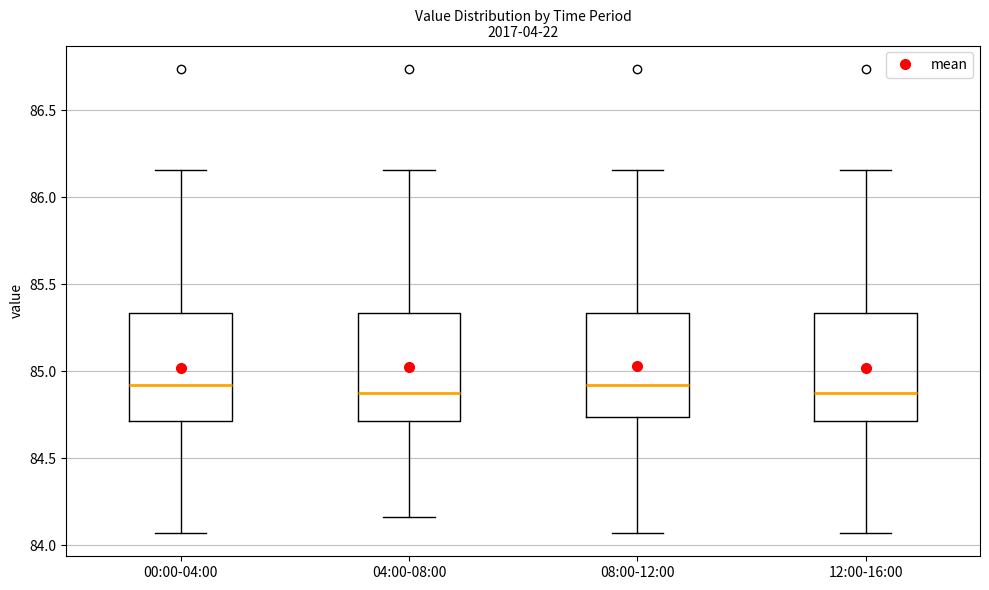

Reading left to right, transcribe this box plot: for each box, give where its median line is, the range the box spans, and where its two whiskers end, as read against the y-axis. The values are not printed on the chart, so give them approximately, as read against the axis.

00:00-04:00: median 84.90, box 84.70 to 85.35, whiskers 84.05 to 86.15
04:00-08:00: median 84.90, box 84.70 to 85.35, whiskers 84.15 to 86.15
08:00-12:00: median 84.90, box 84.75 to 85.35, whiskers 84.05 to 86.15
12:00-16:00: median 84.90, box 84.70 to 85.35, whiskers 84.05 to 86.15